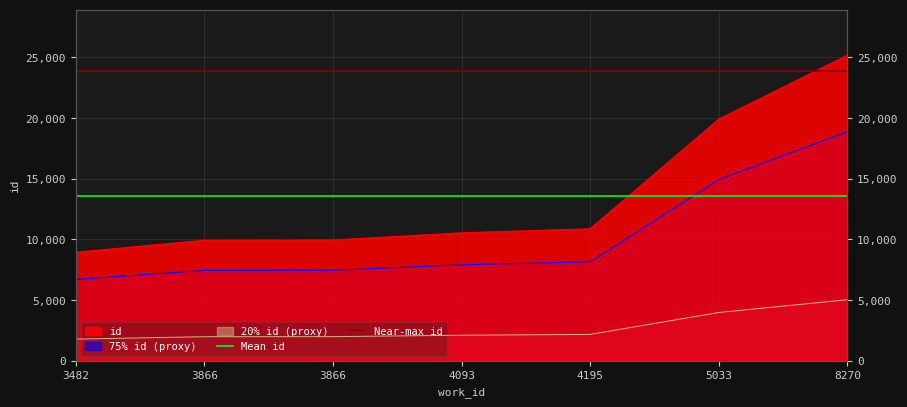

What is the sum of the Mean id values at 3866 and 3482?

27228.6